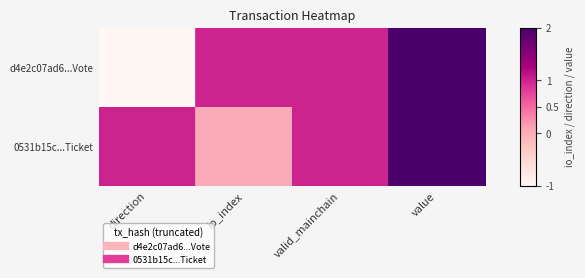

Reading left to right, what are all the values shown in this chart?

d4e2c07ad6...Vote: direction=-1	io_index=1	valid_mainchain=1	value=2
0531b15c...Ticket: direction=1	io_index=0	valid_mainchain=1	value=2